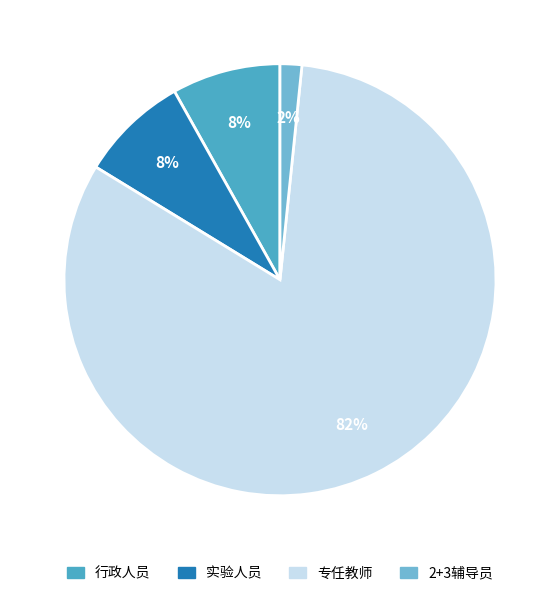

What percentage is the 行政人员 slice, to the nearest percent?

8%